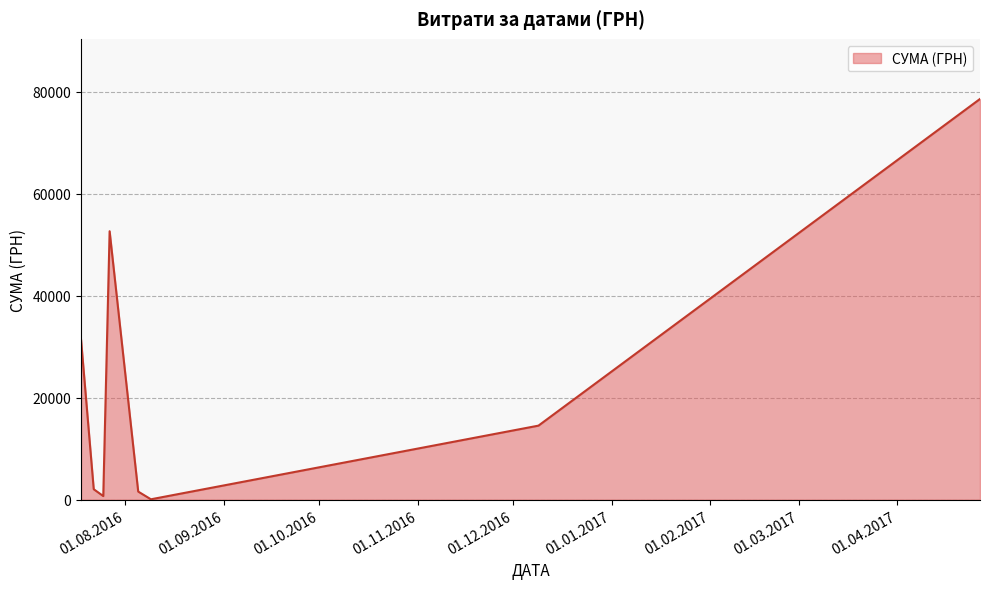

What is the greatest value displayed?

78600.0